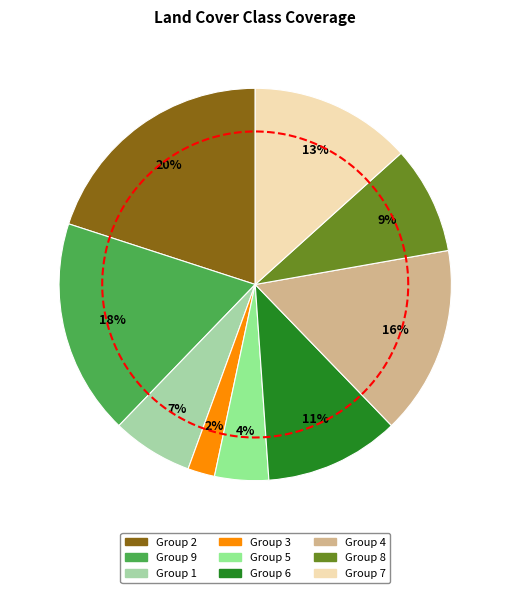

Does 2 account for over 50% of the chart?

No